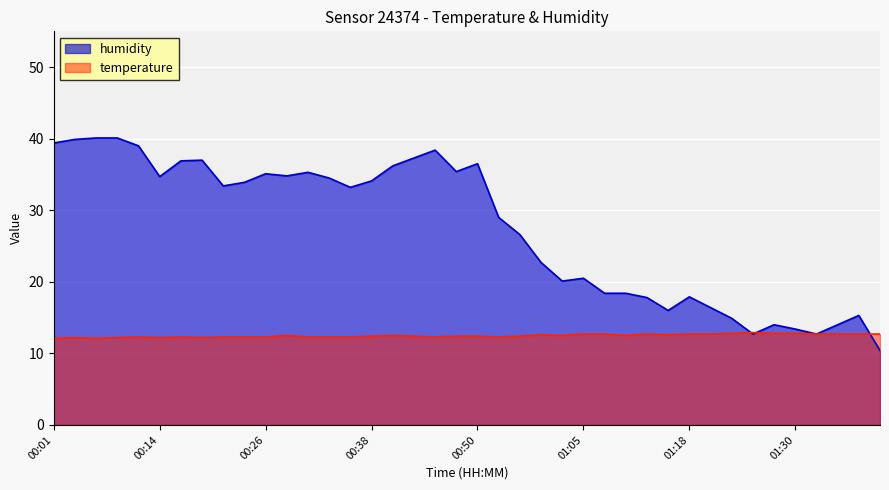

What is the total value across all series at 00:26?

47.4